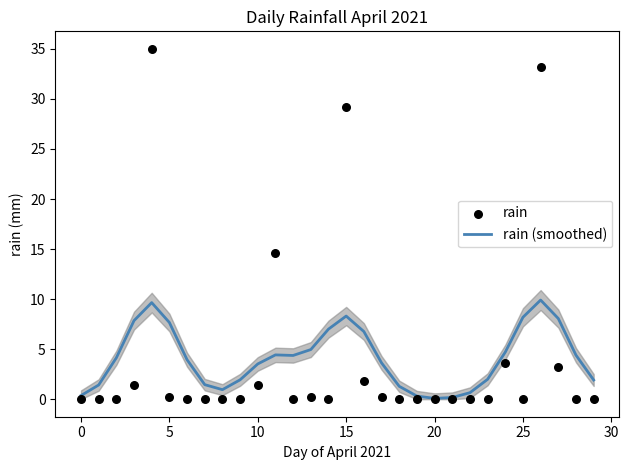

Which series reaches the maximum Y coordinate?

rain